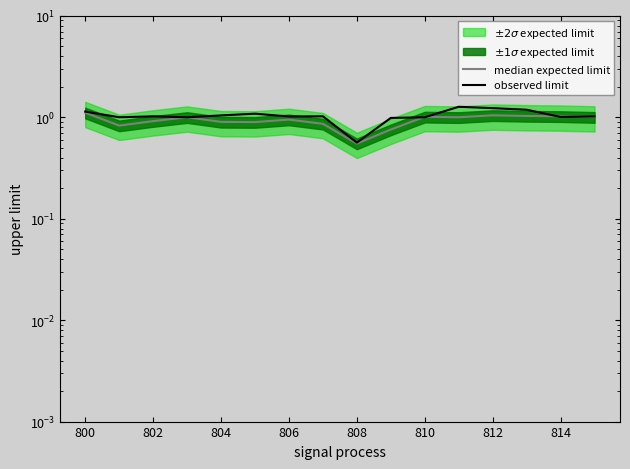

True or false: median expected limit has more than 2 interior local peaks.

True